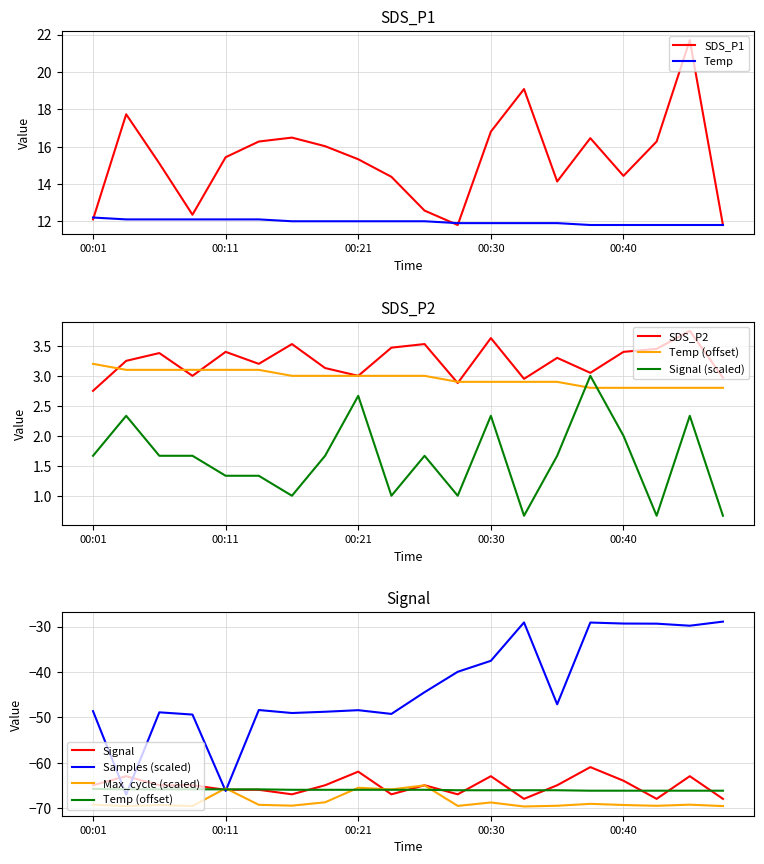

The value of Temp at 00:21 is 18.6. True or false?

False